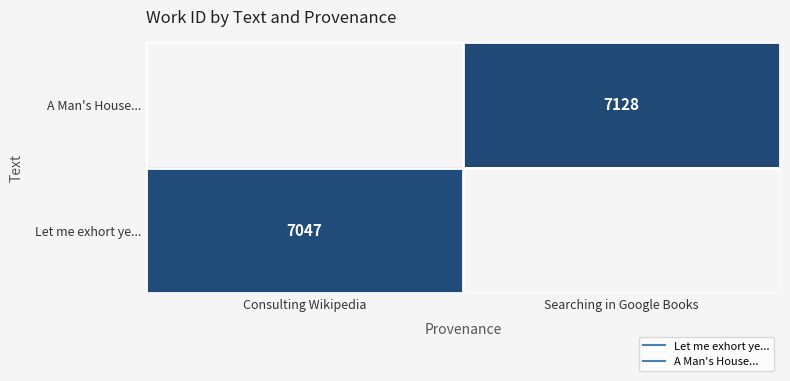

At Consulting Wikipedia, list the series in order from smallest to largest.

Let me exhort ye..., A Man's House...